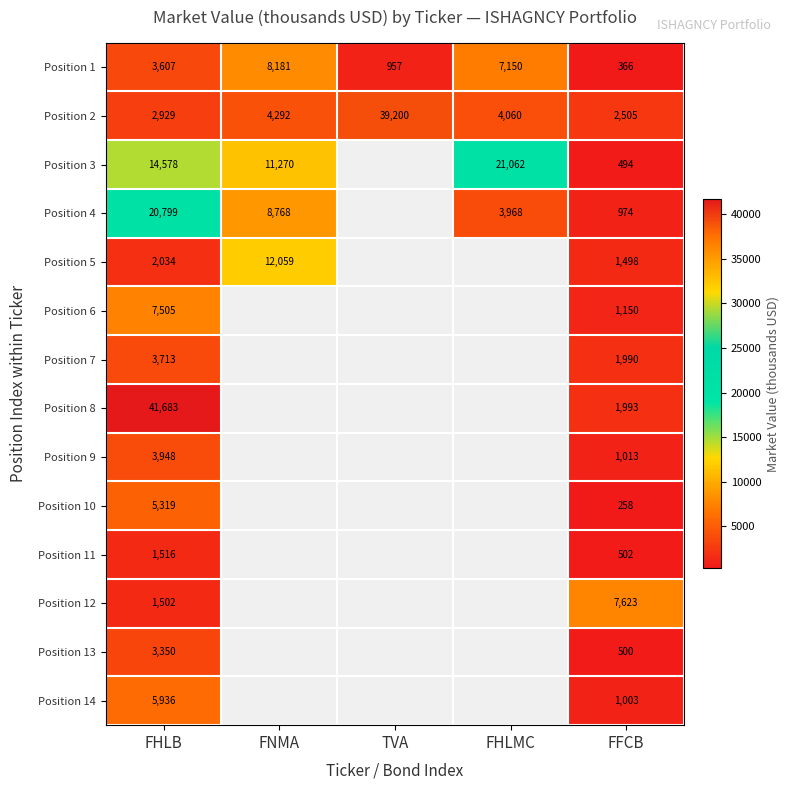

What is the total value across all series at FFCB?

21869